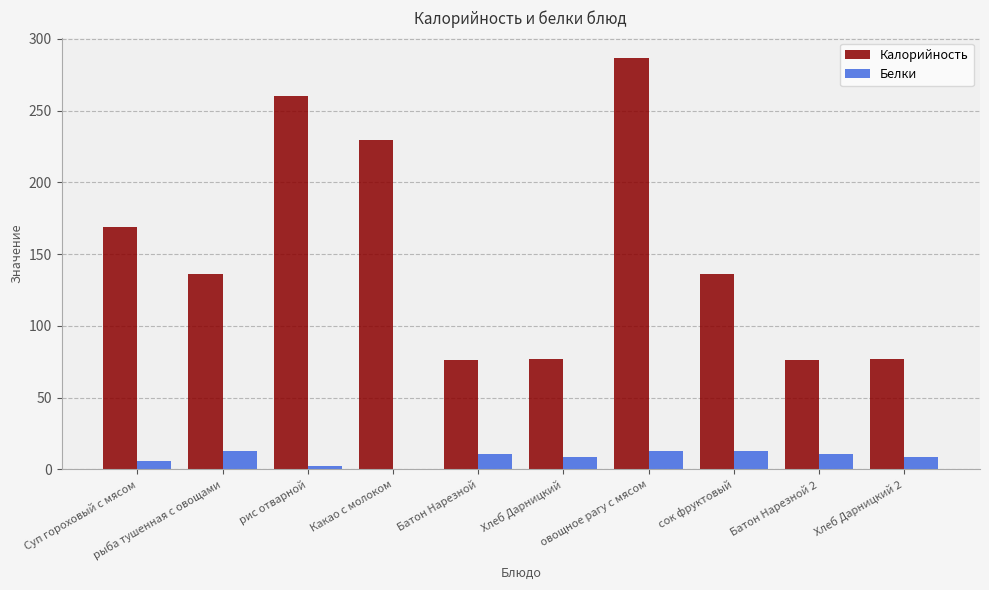

What is the sum of all Калорийность values?

1522.2